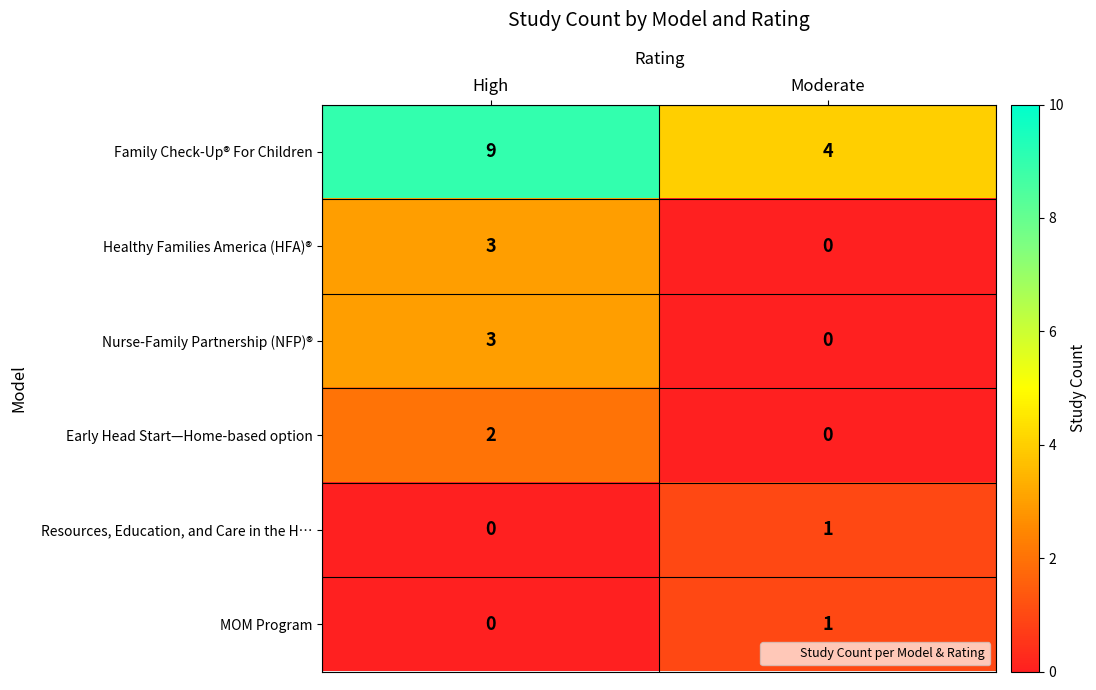

Reading left to right, what are all the values shown in this chart?

Family Check-Up® For Children: 9	4
Healthy Families America (HFA)®: 3	0
Nurse-Family Partnership (NFP)®: 3	0
Early Head Start—Home-based option: 2	0
Resources, Education, and Care in the H…: 0	1
MOM Program: 0	1